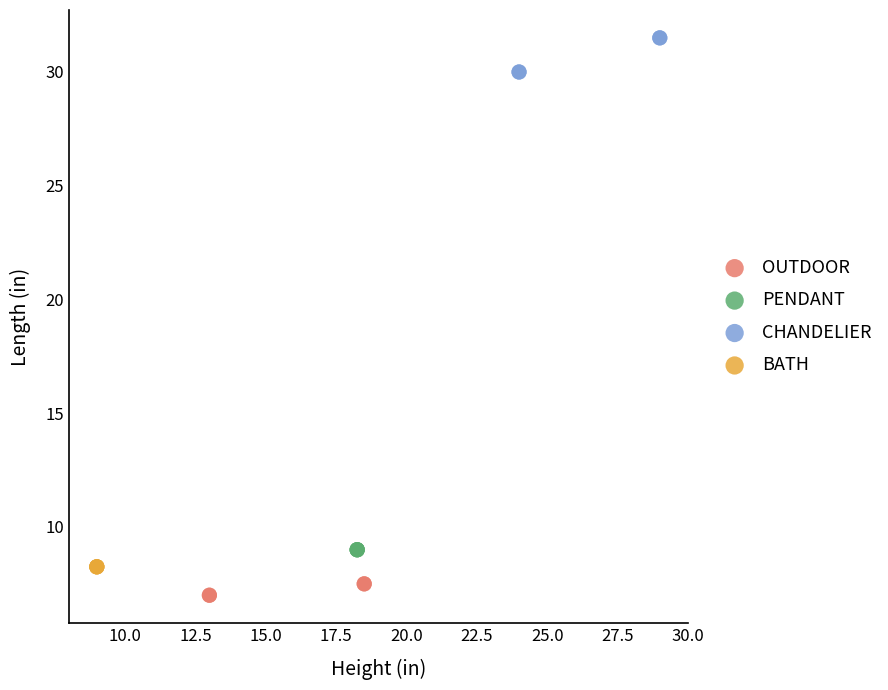

Which series contains the highest Y value?

CHANDELIER